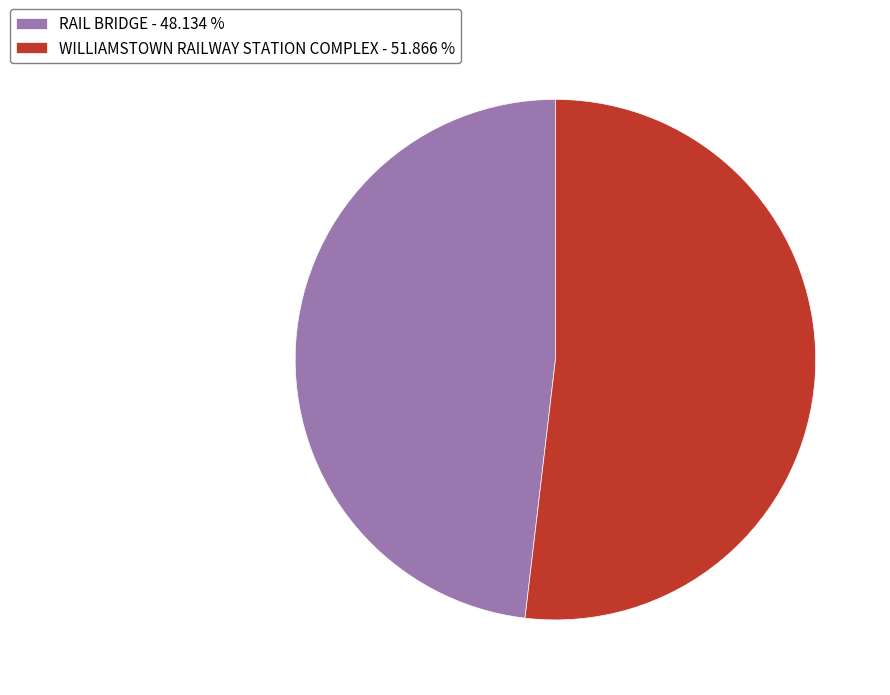

Is it true that RAIL BRIDGE is 48% of the pie?

True